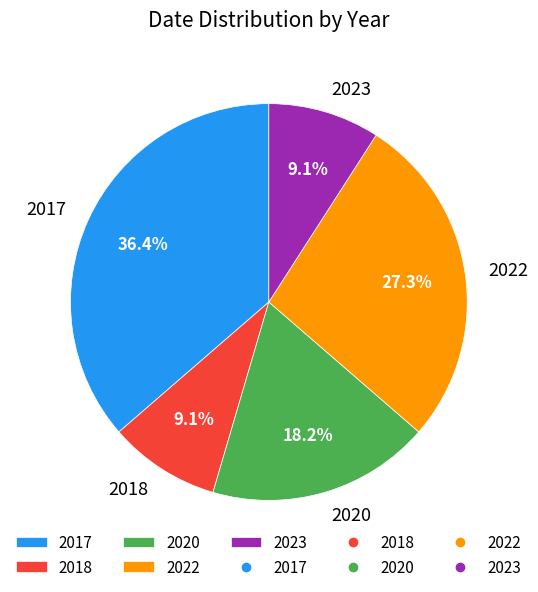

How many segments does this pie chart have?

5